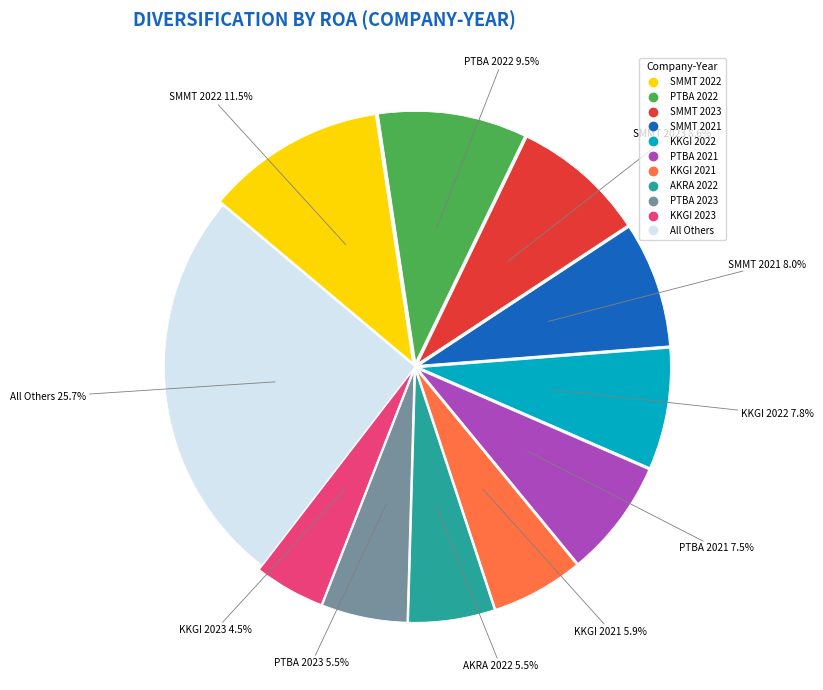

Is there any slice that represents more than half of the pie?

No